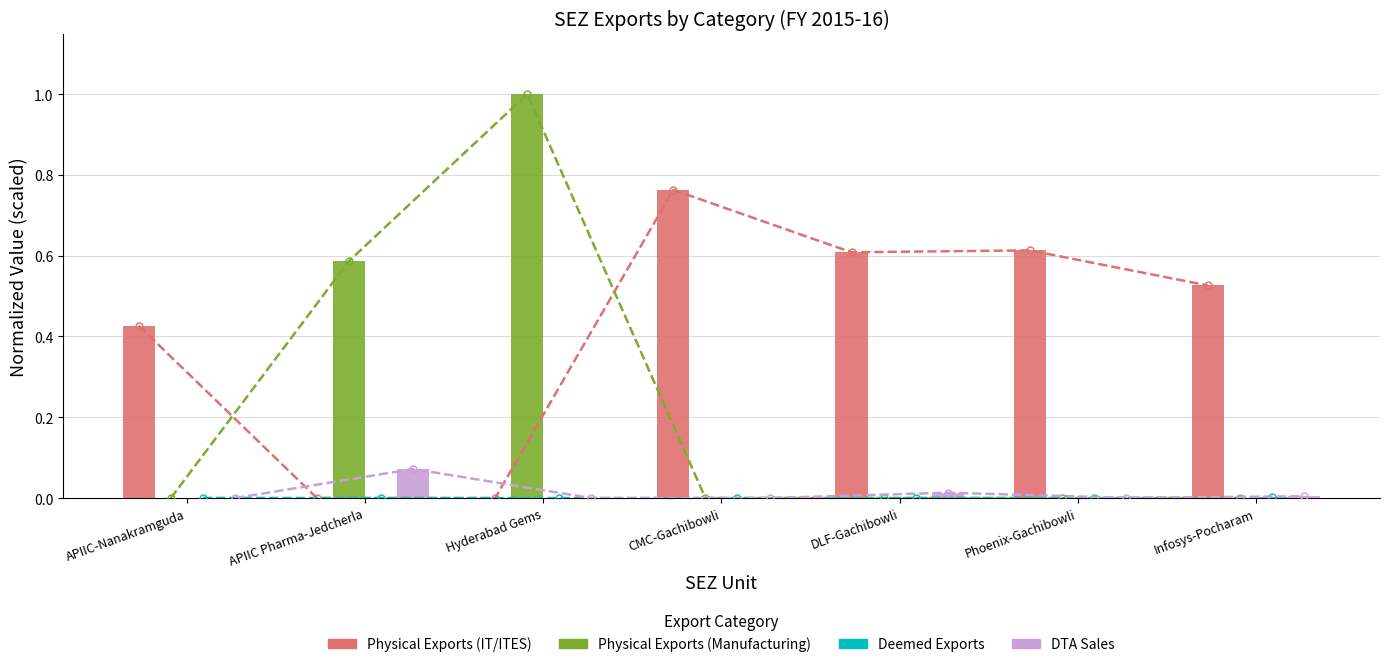

Reading left to right, list all the values displayed in this chart.

Physical Exports (IT/ITES): APIIC-Nanakramguda=0.4	APIIC Pharma-Jedcherla=0.0	Hyderabad Gems=0.0	CMC-Gachibowli=0.8	DLF-Gachibowli=0.6	Phoenix-Gachibowli=0.6	Infosys-Pocharam=0.5
Physical Exports (Manufacturing): APIIC-Nanakramguda=0.0	APIIC Pharma-Jedcherla=0.6	Hyderabad Gems=1.0	CMC-Gachibowli=0.0	DLF-Gachibowli=0.0	Phoenix-Gachibowli=0.0	Infosys-Pocharam=0.0
Deemed Exports: APIIC-Nanakramguda=0.0	APIIC Pharma-Jedcherla=0.0	Hyderabad Gems=0.0	CMC-Gachibowli=0.0	DLF-Gachibowli=0.0	Phoenix-Gachibowli=0.0	Infosys-Pocharam=0.0
DTA Sales: APIIC-Nanakramguda=0.0	APIIC Pharma-Jedcherla=0.1	Hyderabad Gems=0.0	CMC-Gachibowli=0.0	DLF-Gachibowli=0.0	Phoenix-Gachibowli=0.0	Infosys-Pocharam=0.0